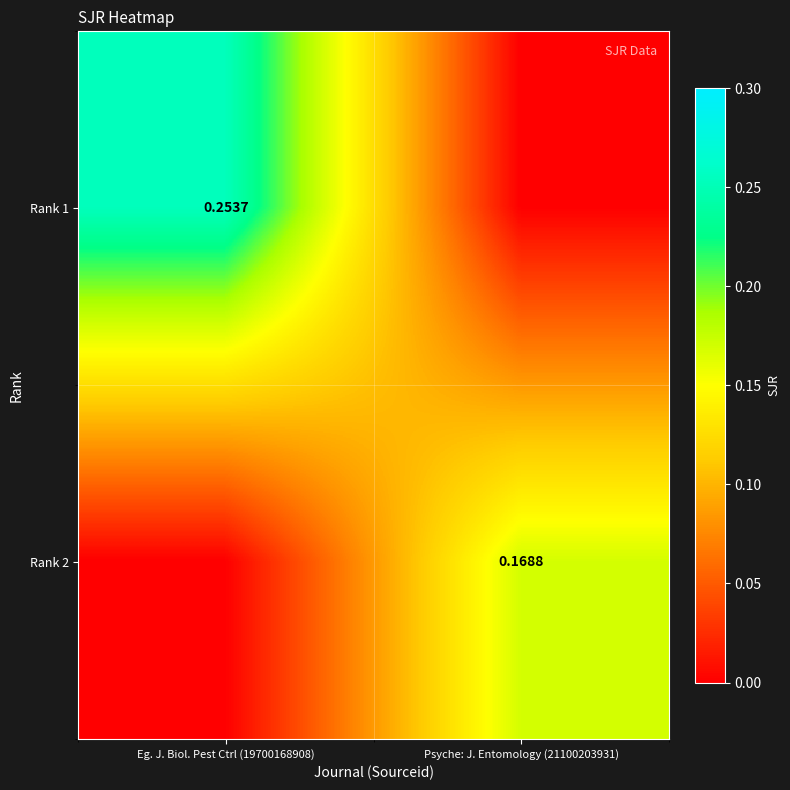

What is the spread (max minus min) of values at Psyche: J. Entomology (21100203931)?

0.2